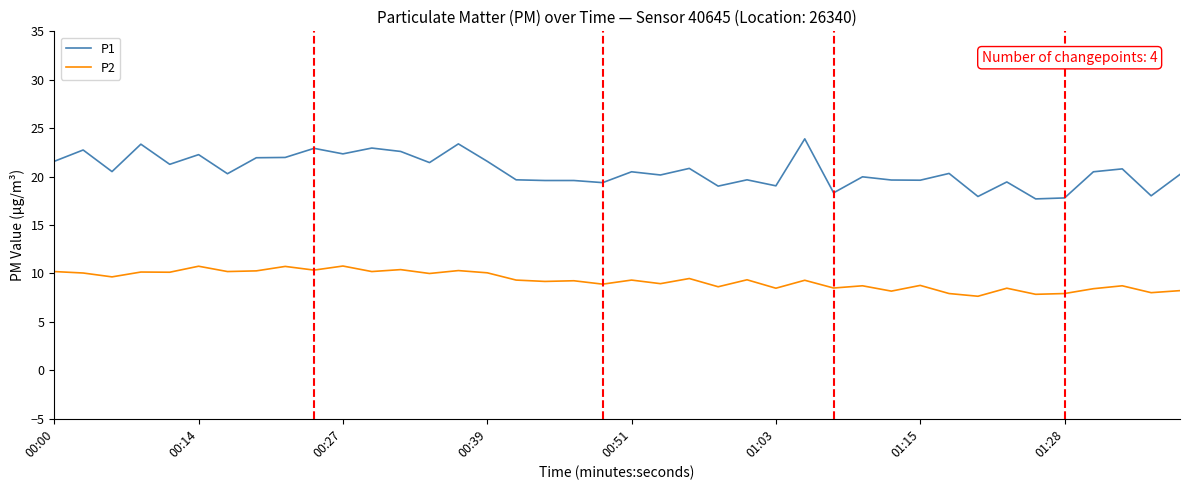

Rank the series by their maximum value, from lowest to highest.

P2, P1